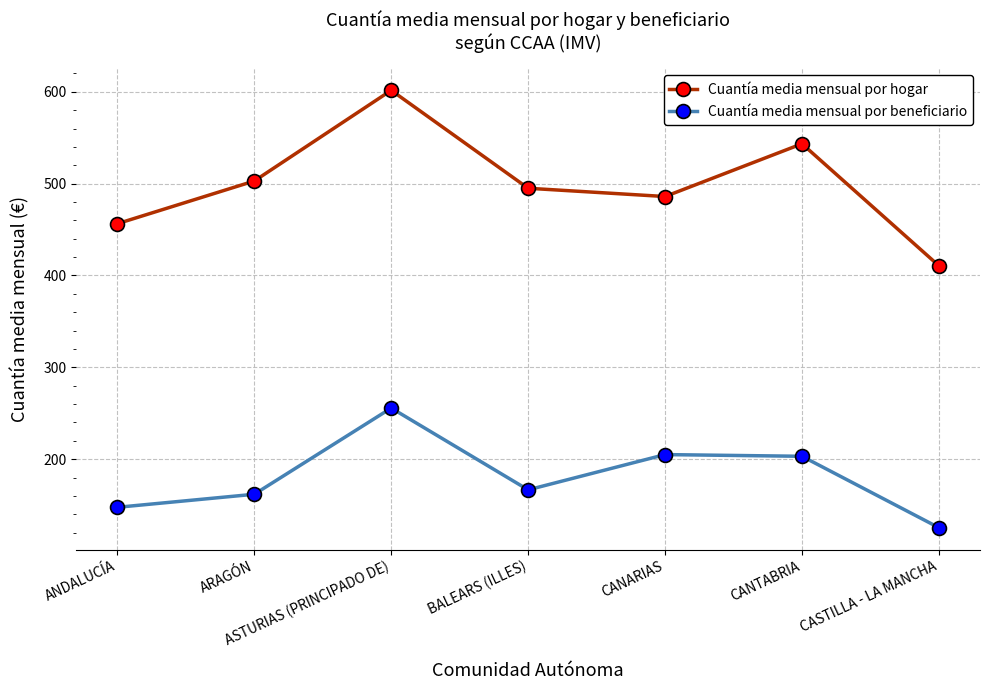

At which label is Cuantía media mensual por beneficiario closest to 190?

CANTABRIA